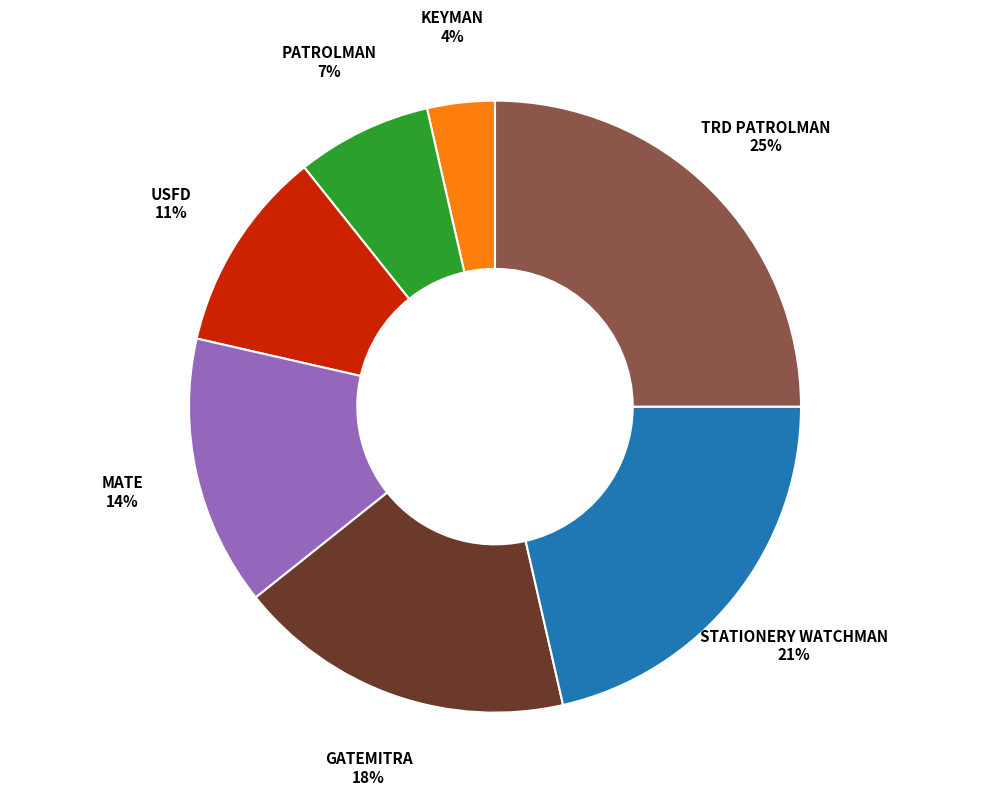

Which category has the smallest portion of the pie?

KEYMAN